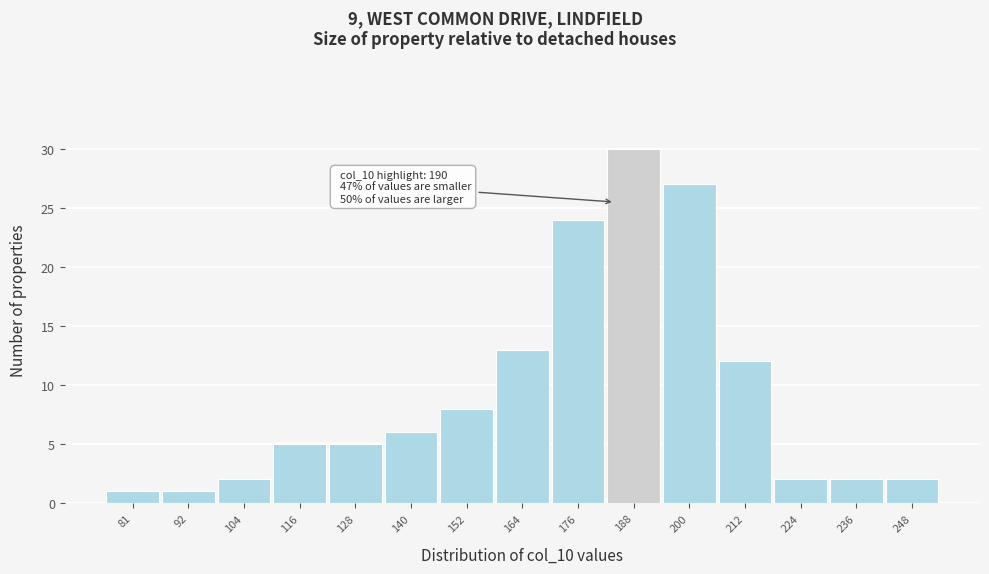

Reading left to right, transcribe all the data shown in this chart.

1	1	2	5	5	6	8	13	24	30	27	12	2	2	2